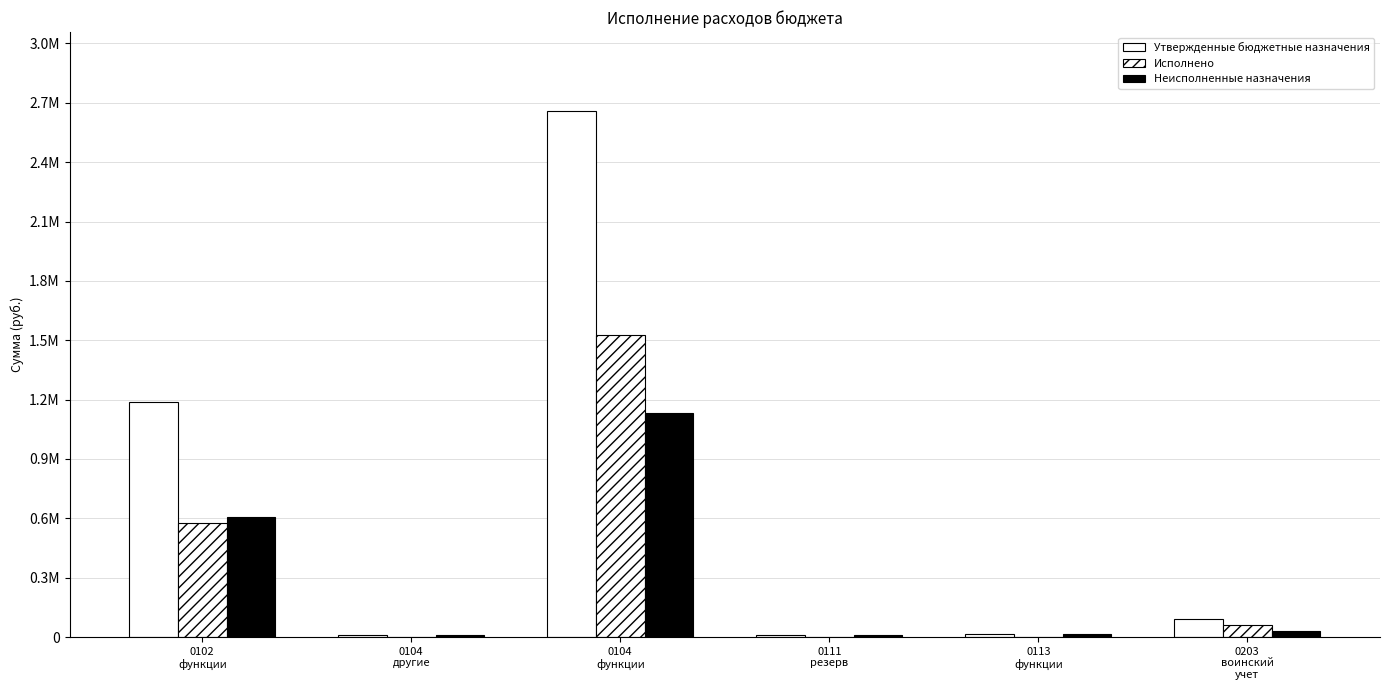

Which series has the largest total across all categories?

Утвержденные бюджетные назначения